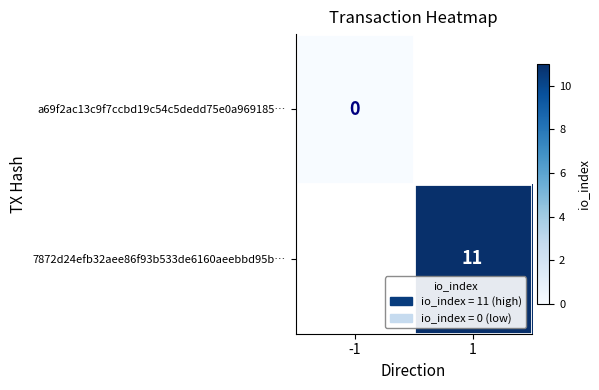

The 7872d24efb32aee86f93b533de6160aeebbd95b… series shows 2.4 at 1. True or false?

False